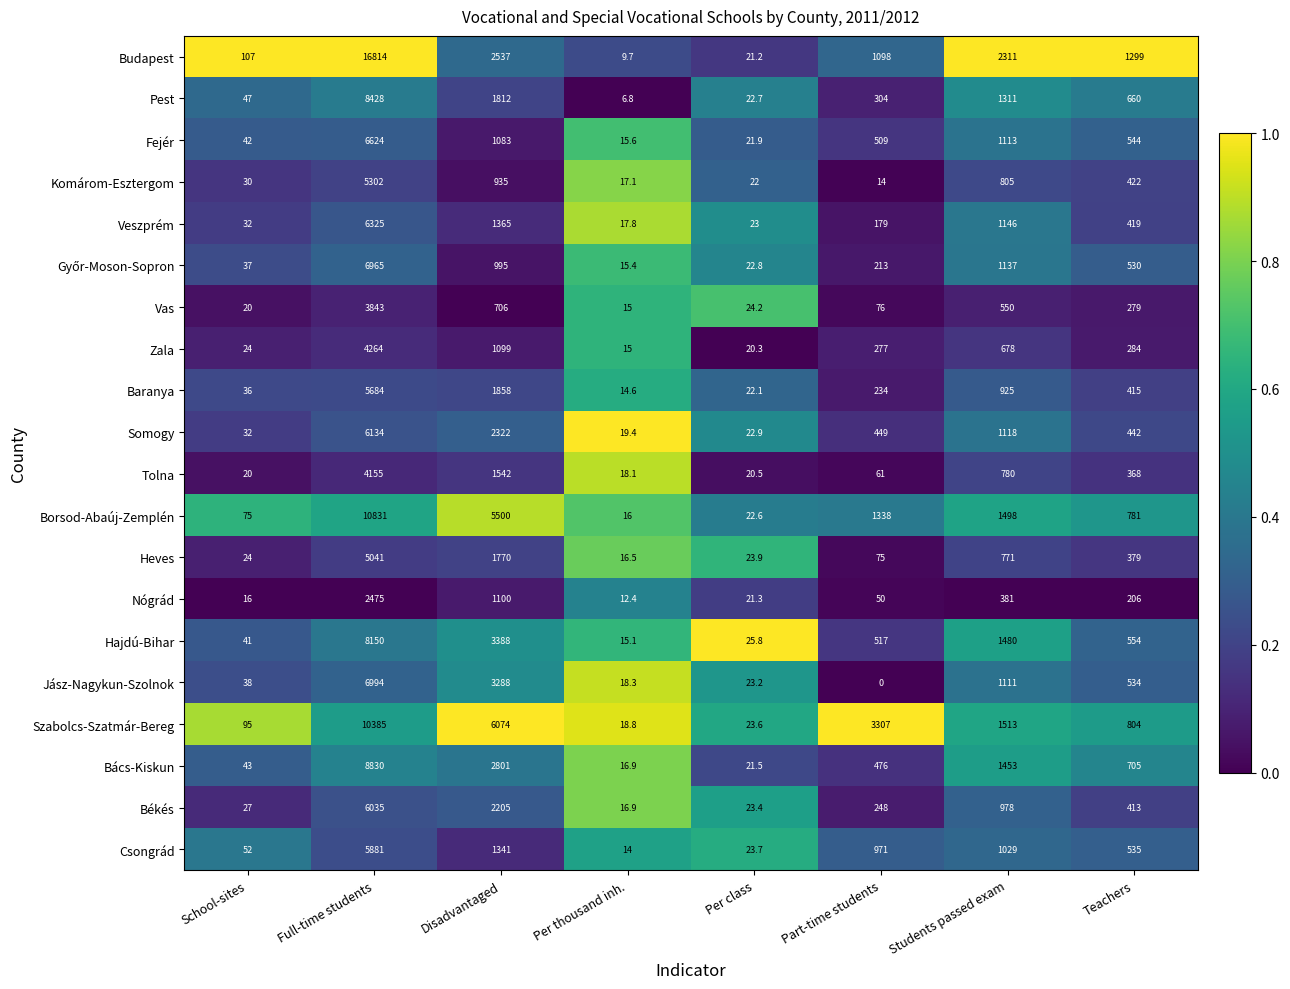

Which series changed the most between Disadvantaged and Per thousand inh.?

Szabolcs-Szatmár-Bereg